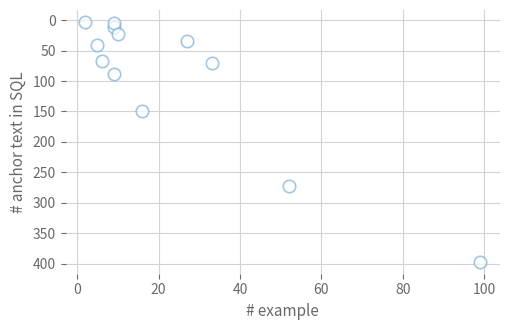

What Y value in the scatter plot is closest to 200?

150